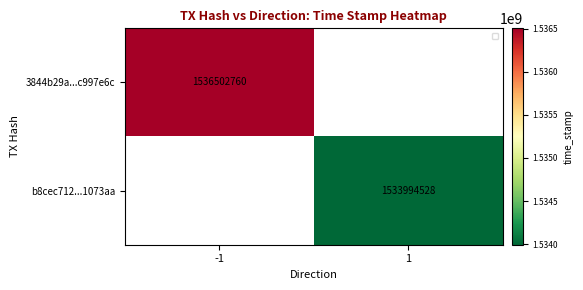

The b8cec712...1073aa series shows 1533994528 at 1. True or false?

True